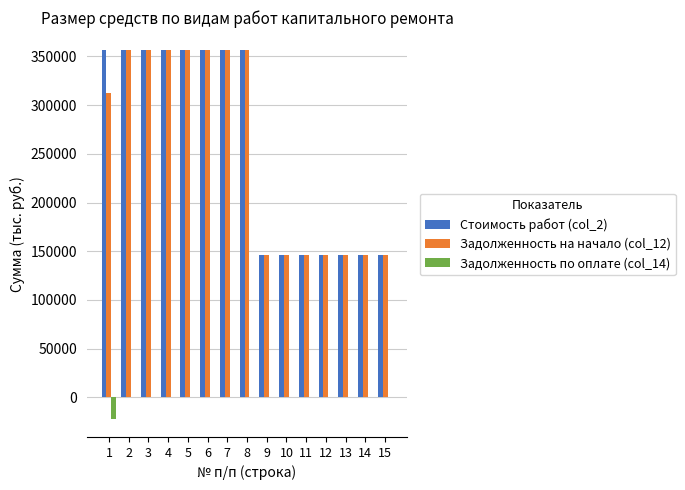

What is the sum of the Стоимость работ (col_2) values at 13 and 15?

292621.4